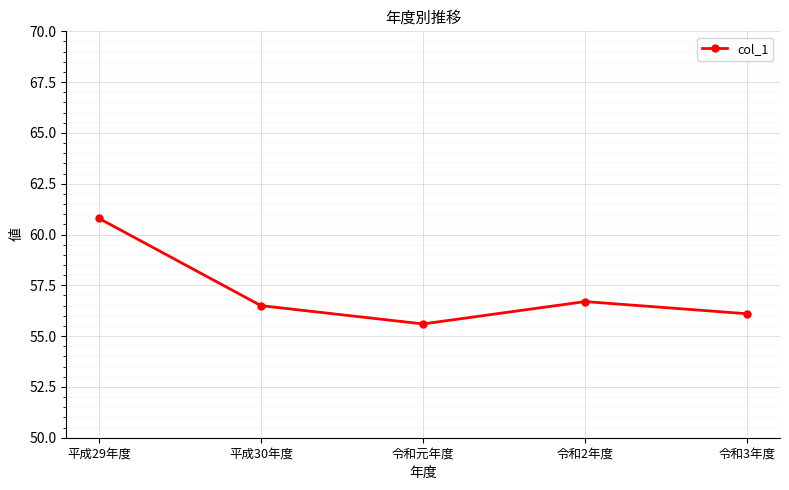

Reading left to right, what are all the values shown in this chart?

60.8	56.5	55.6	56.7	56.1